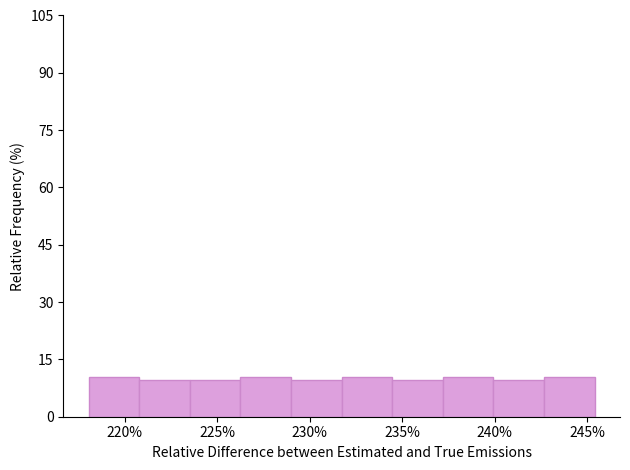

How tall is the bar that spans 237.0 to 240.0 on the x-axis? Neither the bar edges nor the heights are printed on the chart, so give them approximately, as read against the axes.

10